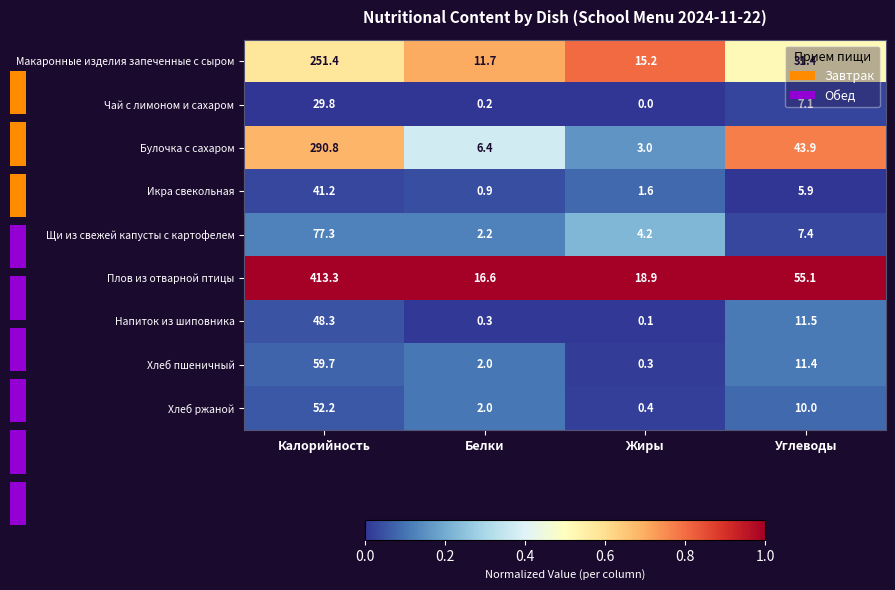

List the labels in order of Хлеб ржаной value, largest first.

Калорийность, Углеводы, Белки, Жиры